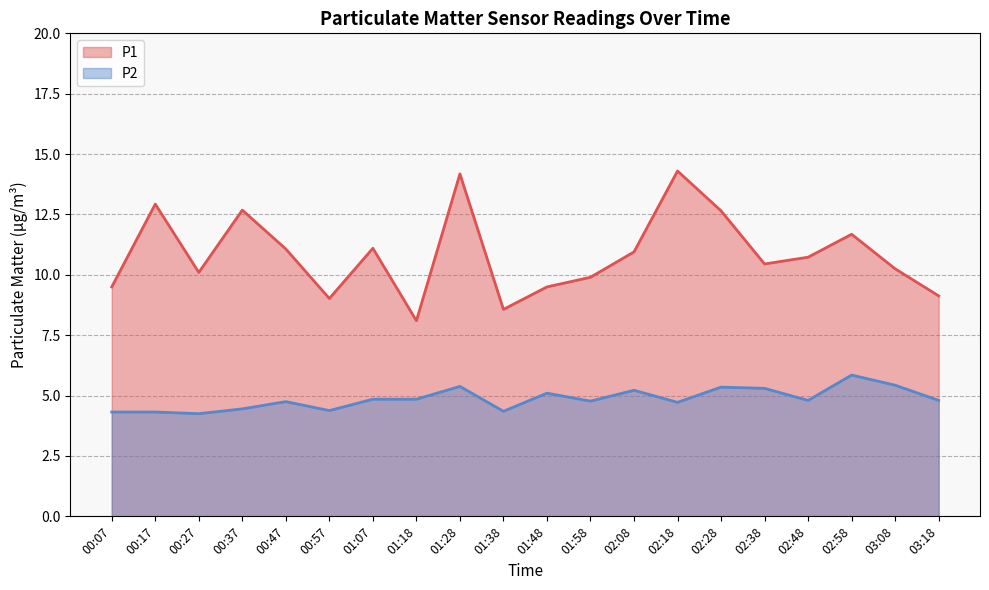

What is the average value of the P2 series?

4.9